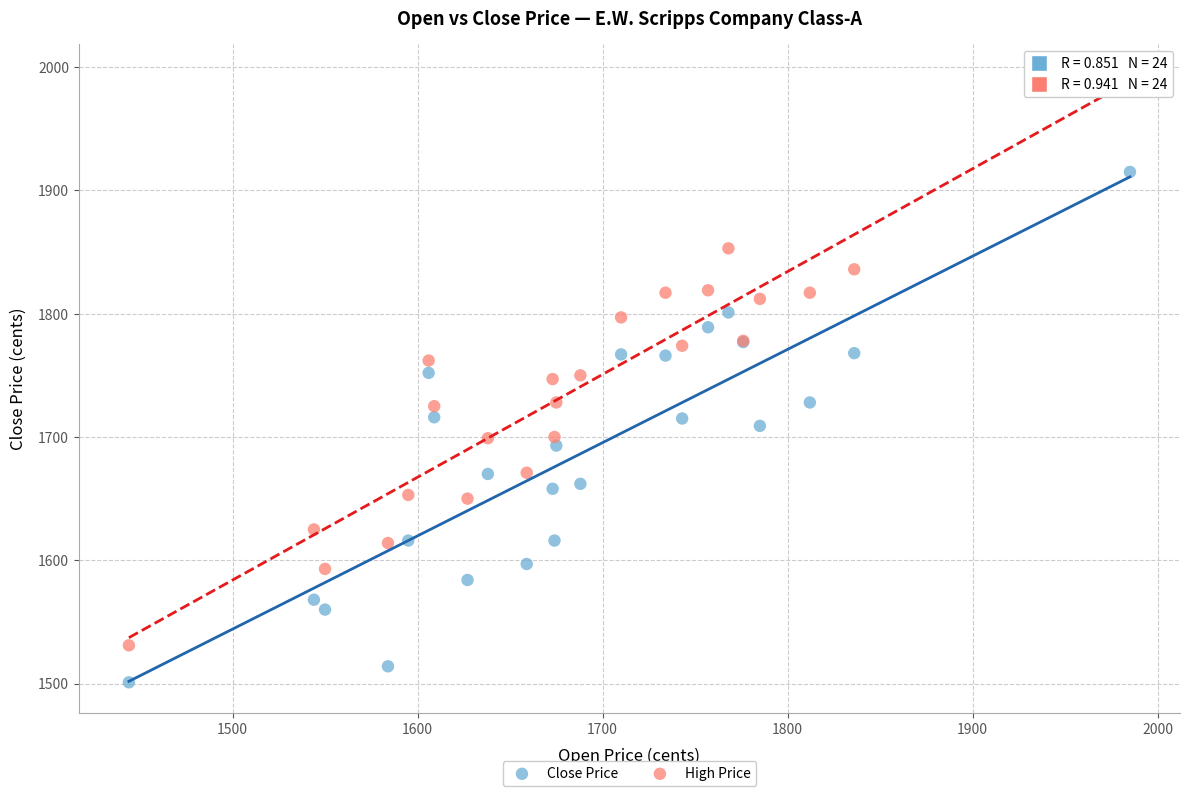

What are all the series names shown in the legend?

Close Price, High Price